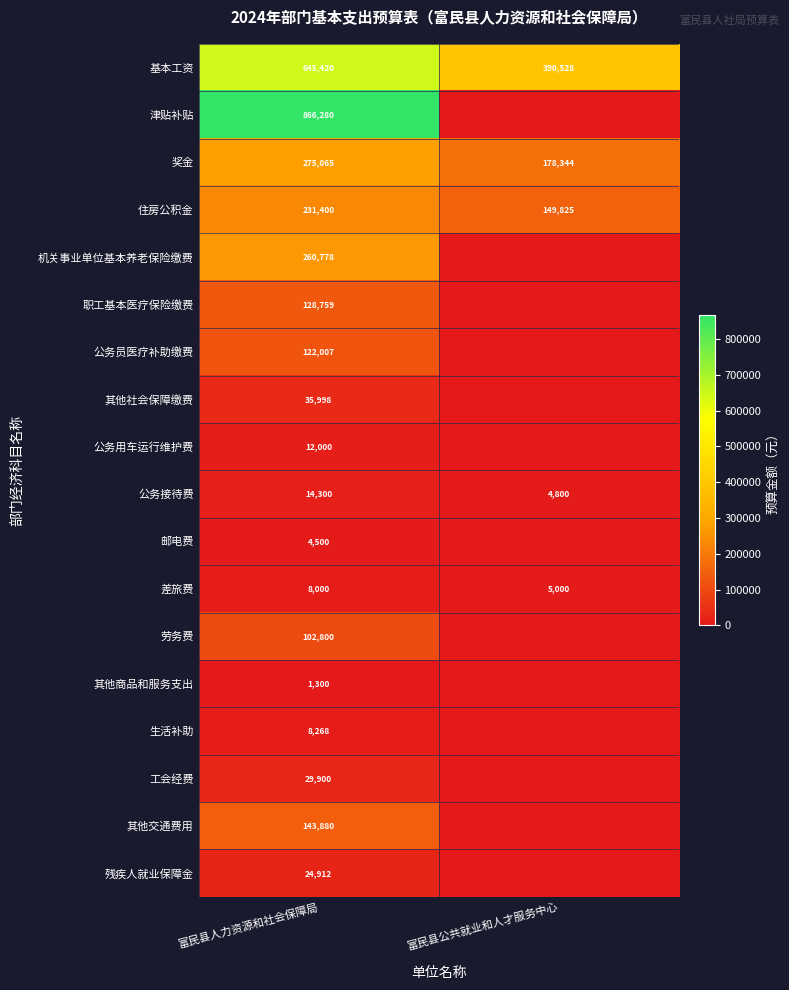

Which has a higher value, 富民县人力资源和社会保障局 or 富民县公共就业和人才服务中心?

富民县人力资源和社会保障局